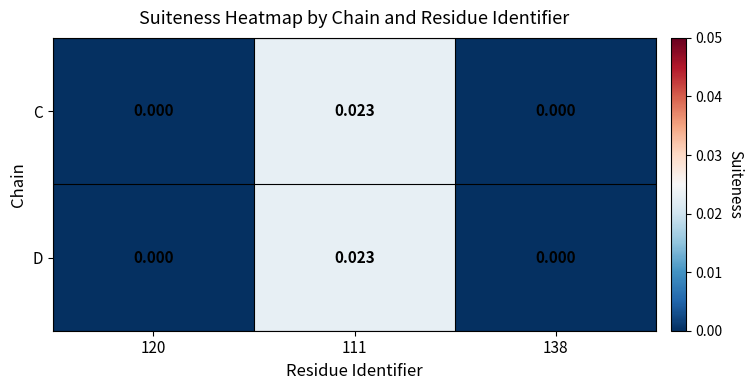

How many values in the C series exceed 0?

1